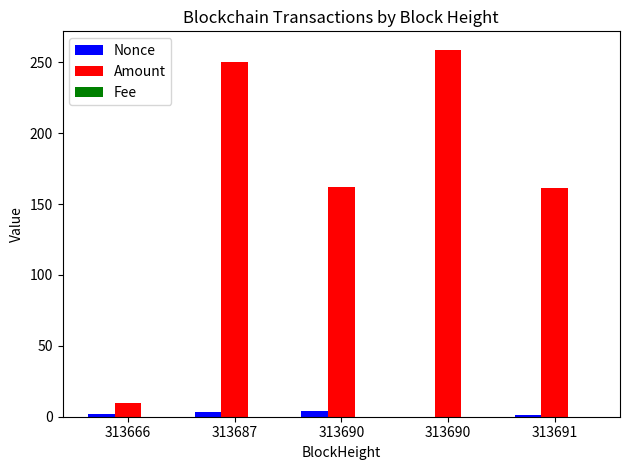

Is it true that Nonce equals 1.7 at 313691?

False